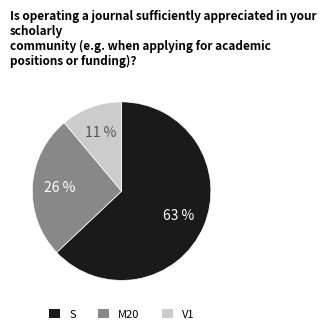

Count the number of slices in the pie.

3